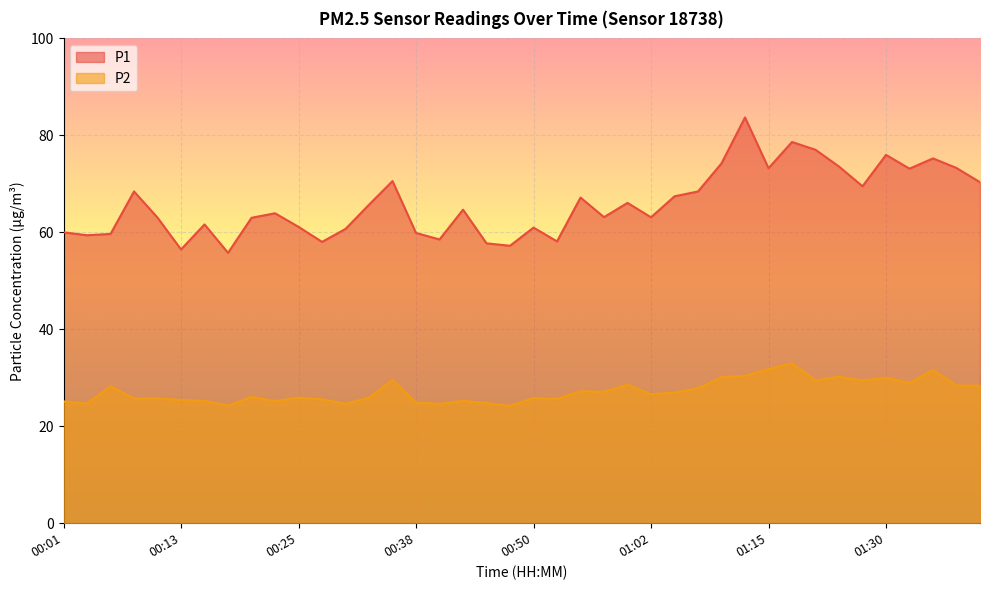

True or false: P2 has a value of 12.9 at 01:10.

False